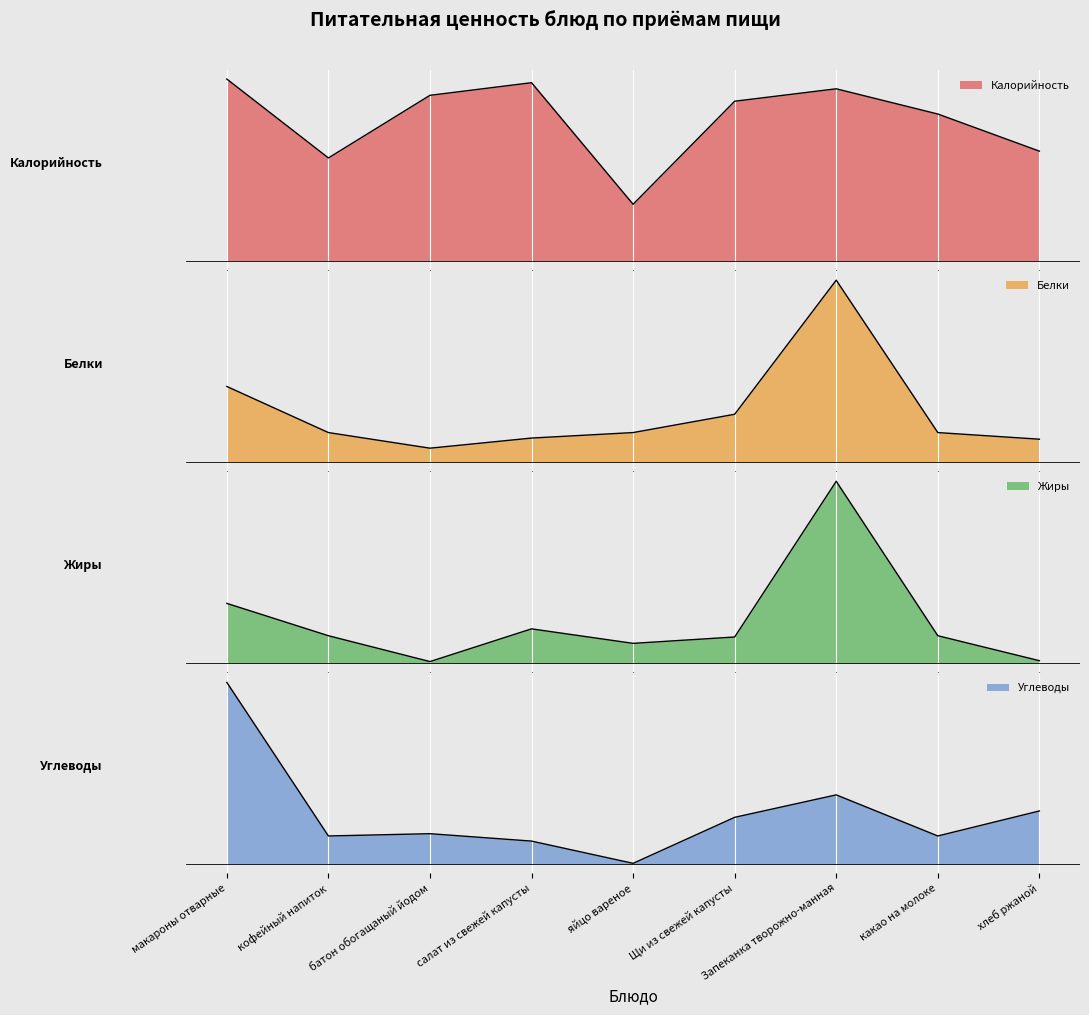

At макароны отварные, list the series in order from largest to smallest.

Калорийность, Углеводы, Жиры, Белки